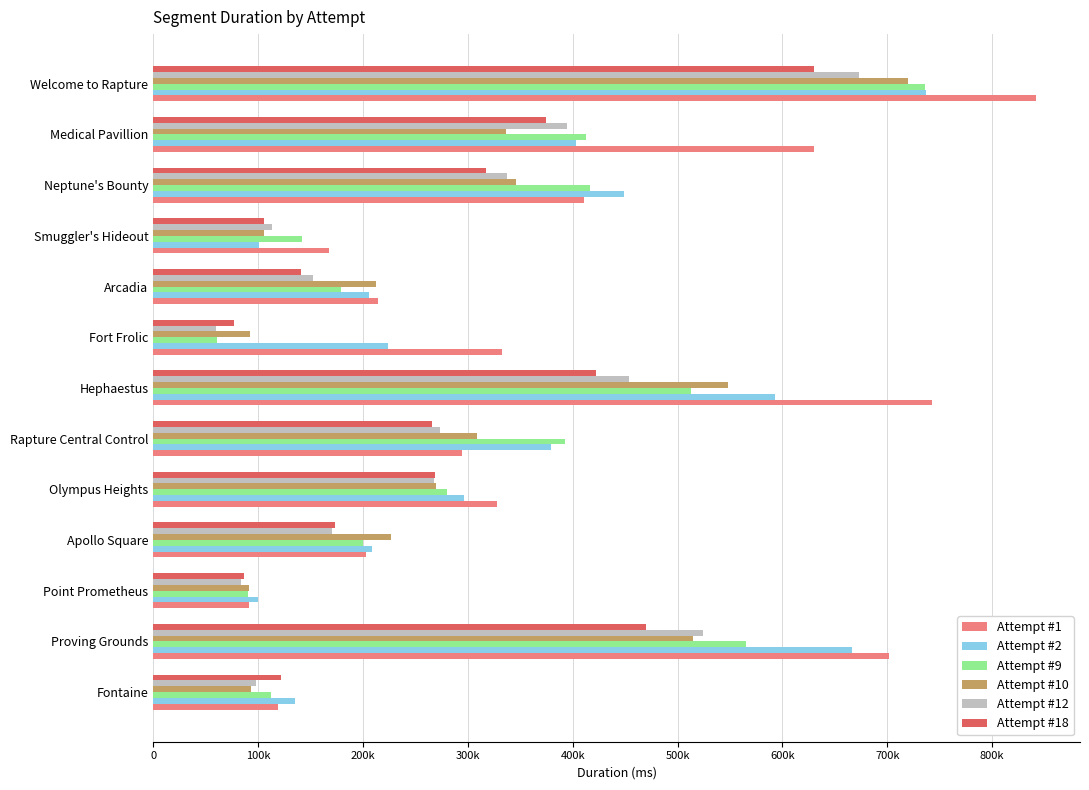

What are all the series names shown in the legend?

Attempt #1, Attempt #2, Attempt #9, Attempt #10, Attempt #12, Attempt #18